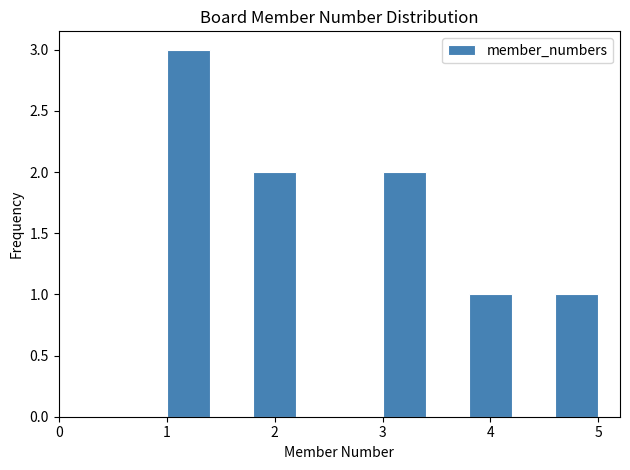

Reading left to right, list every bar in this chart as the range it spans on the x-axis followed by its height. The values are not printed on the chart, so give them approximately, as read against the axis.

1.0 to 1.4: 3
1.4 to 1.8: 0
1.8 to 2.2: 2
2.2 to 2.6: 0
2.6 to 3.0: 0
3.0 to 3.4: 2
3.4 to 3.8: 0
3.8 to 4.2: 1
4.2 to 4.6: 0
4.6 to 5.0: 1